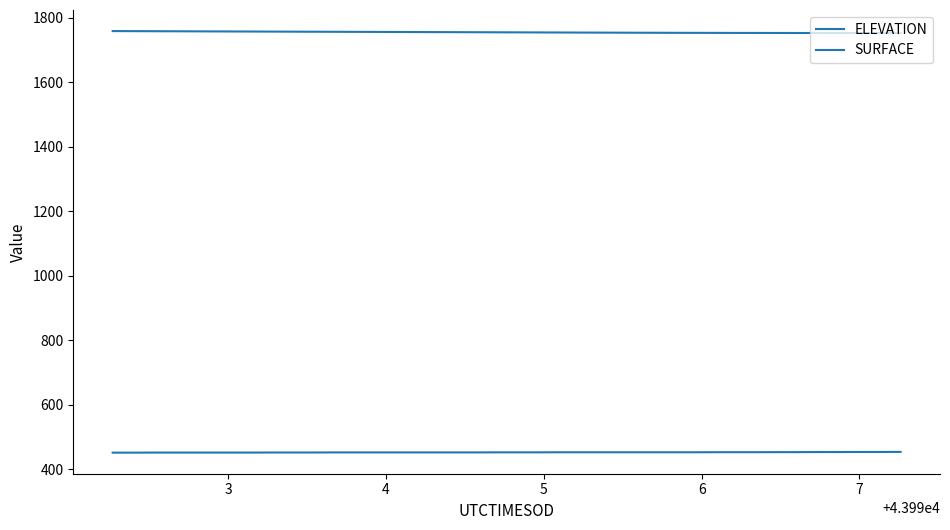

Does the chart have visible grid lines?

No